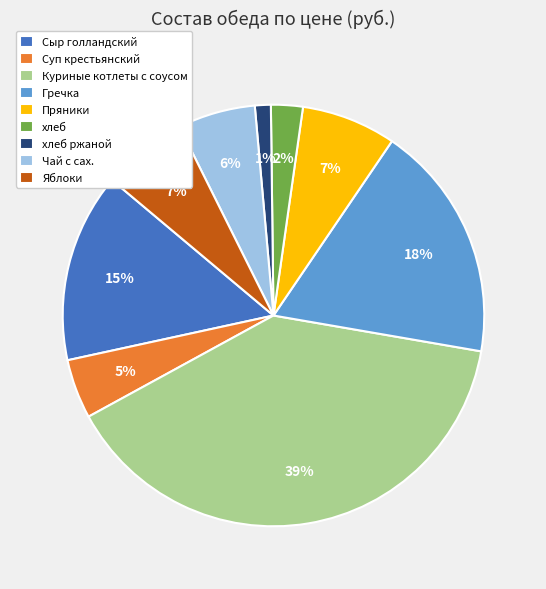

Is there a majority slice in this chart?

No